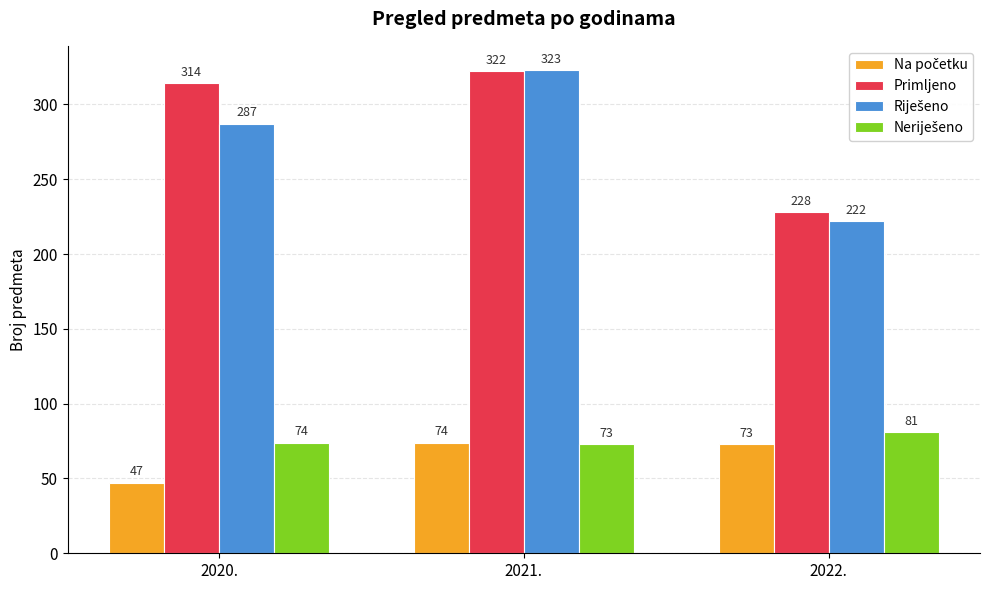

What is the total value across all series at 2021.?

792